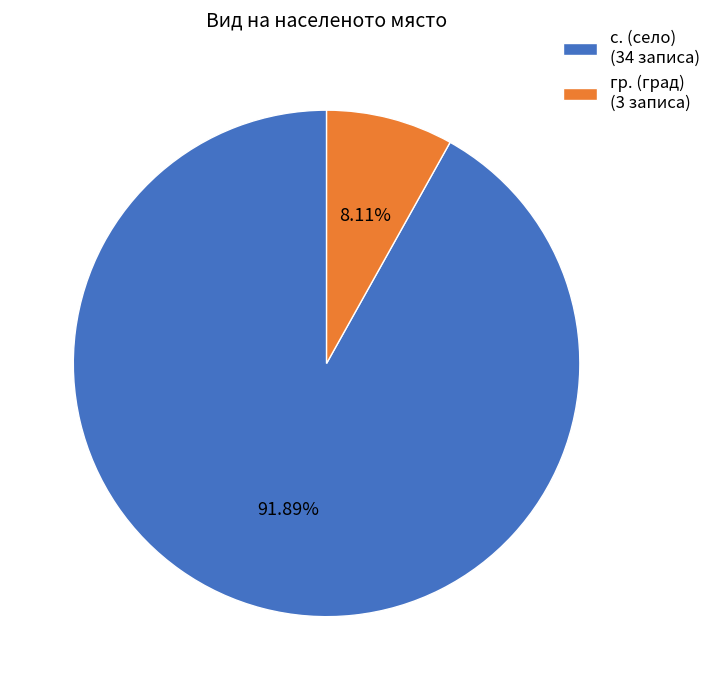

Is there a majority slice in this chart?

Yes